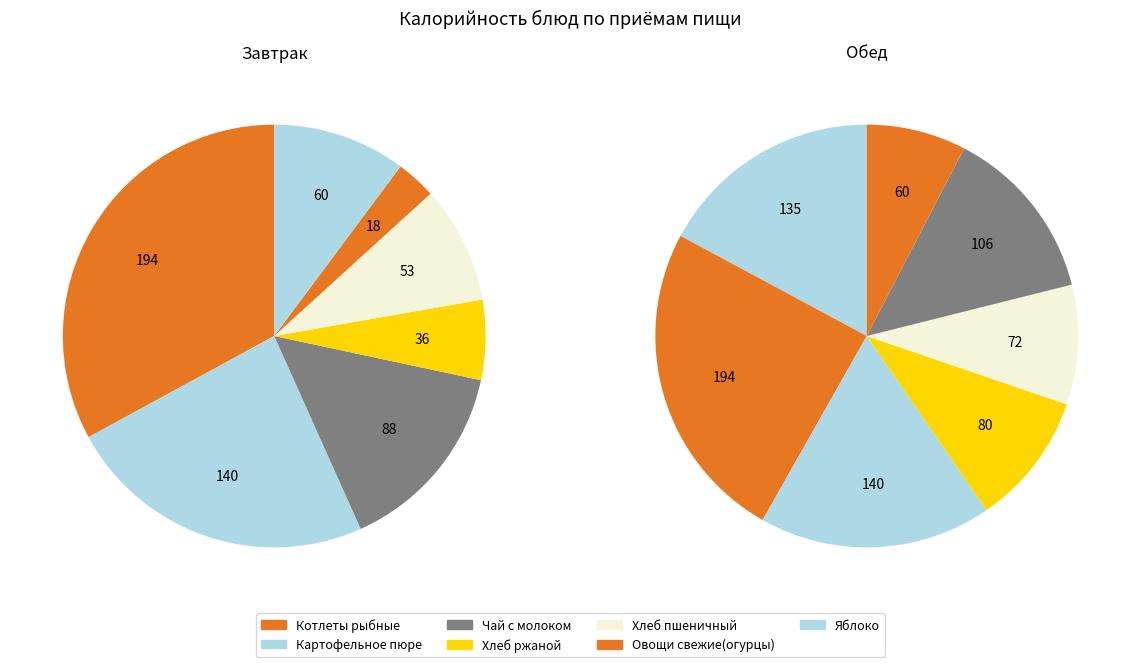

Is the sum of 1 and 4 greater than half?

No